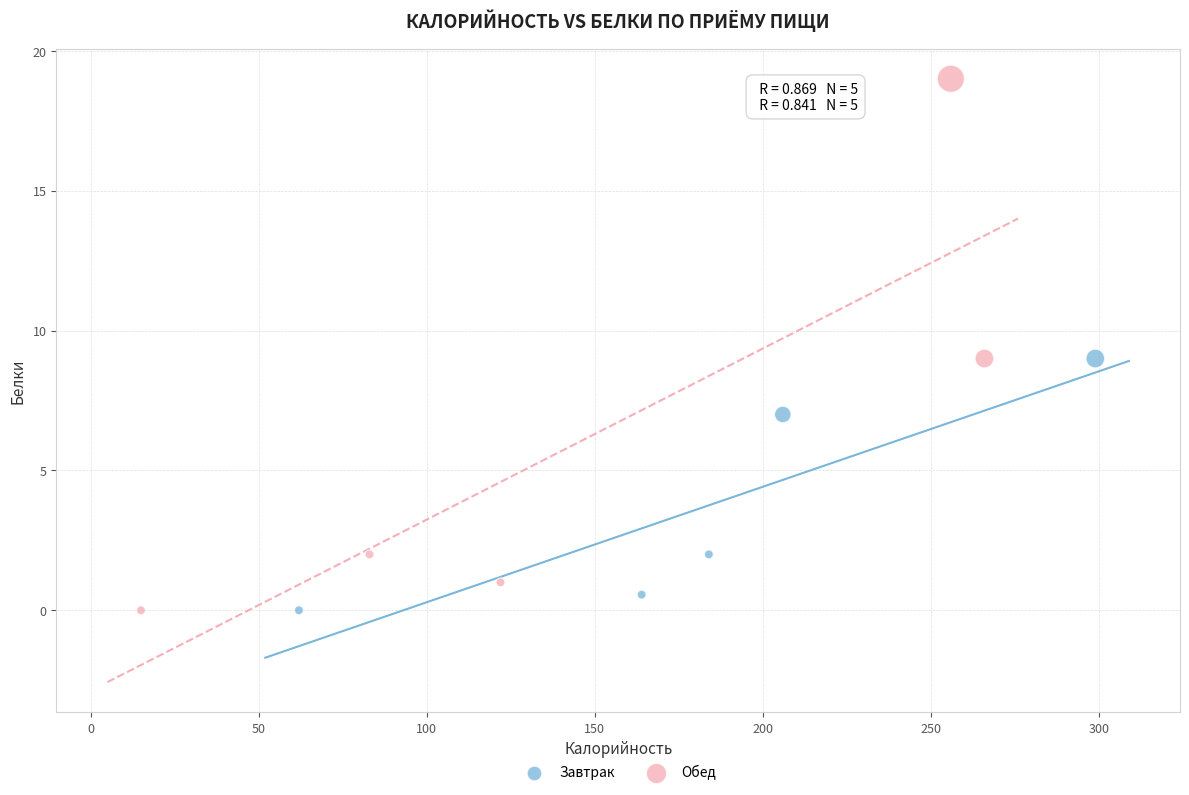

Which series reaches the maximum Y coordinate?

Обед